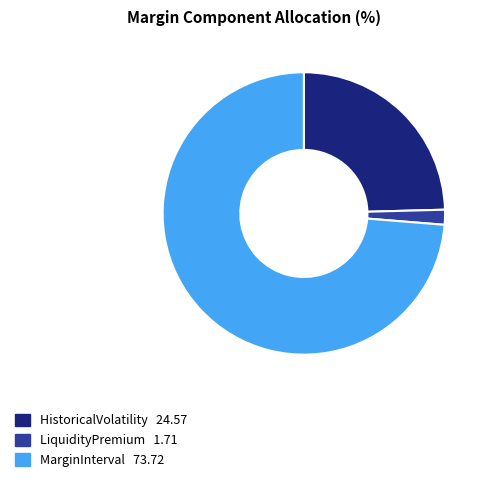

Count the number of slices in the pie.

3